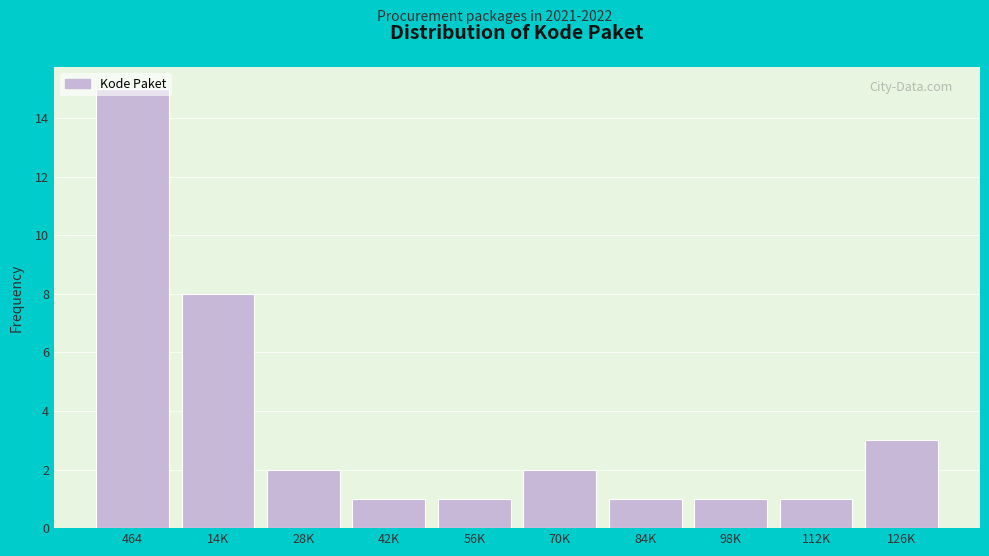

What is the difference between the second highest and minimum values?

7